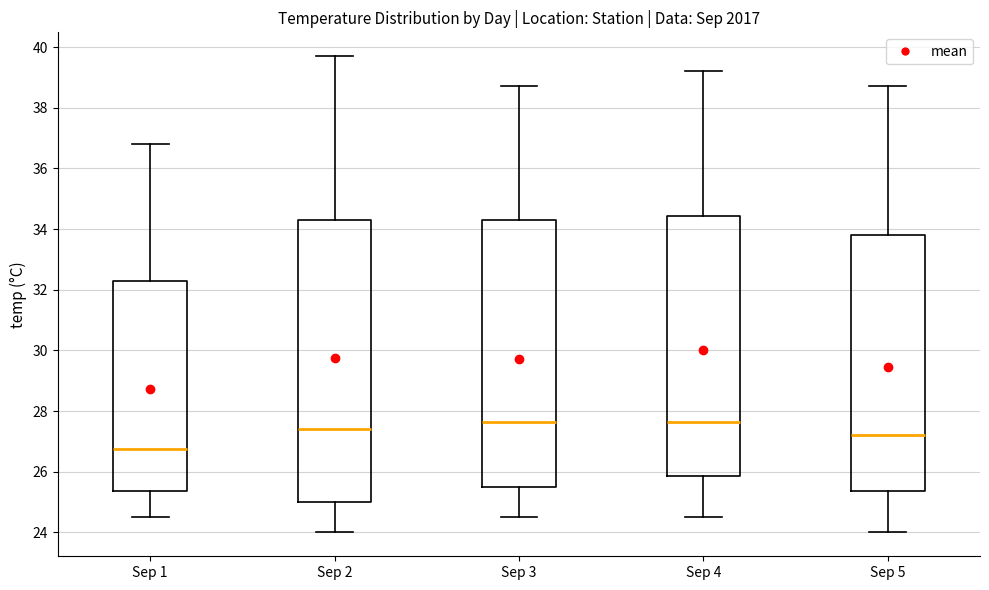

Reading left to right, read every box against the y-axis: the position of its median line, the range the box covers, and the ends of its whiskers. The values are not printed on the chart, so give them approximately, as read against the axis.

Sep 1: median 26.8, box 25.4 to 32.4, whiskers 24.6 to 36.8
Sep 2: median 27.4, box 25.0 to 34.4, whiskers 24.0 to 39.8
Sep 3: median 27.6, box 25.6 to 34.4, whiskers 24.6 to 38.8
Sep 4: median 27.6, box 25.8 to 34.4, whiskers 24.6 to 39.2
Sep 5: median 27.2, box 25.4 to 33.8, whiskers 24.0 to 38.8